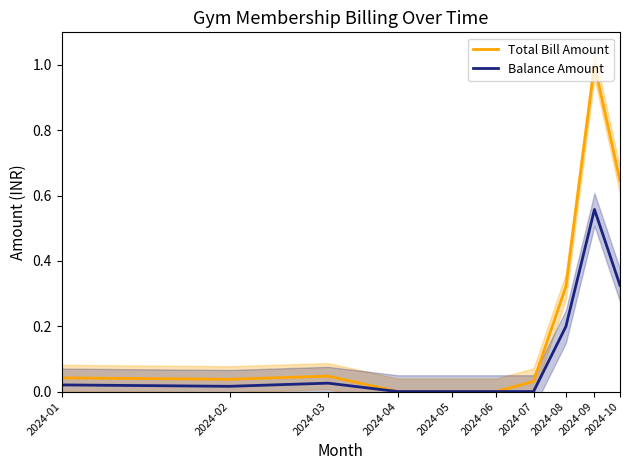

Does the chart have visible grid lines?

No